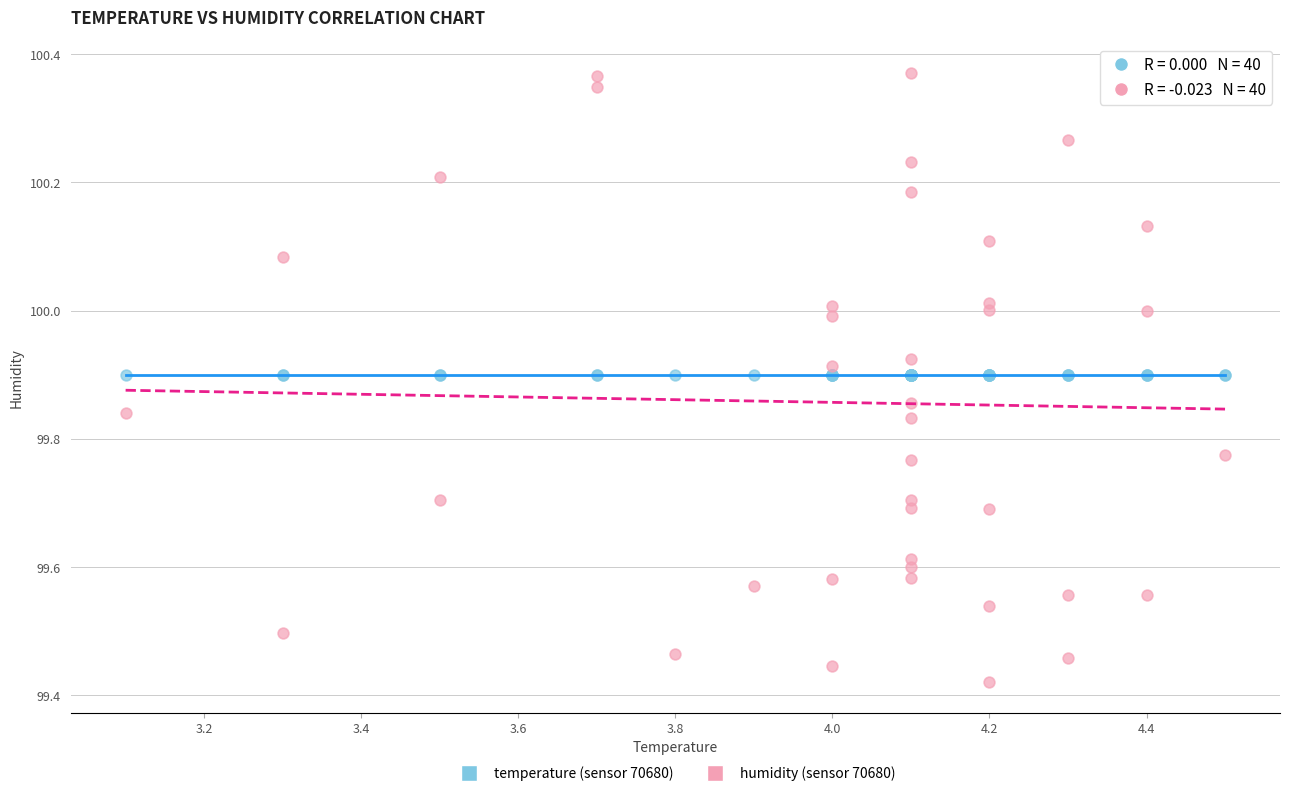

Which series contains the highest Y value?

humidity (sensor 70680)